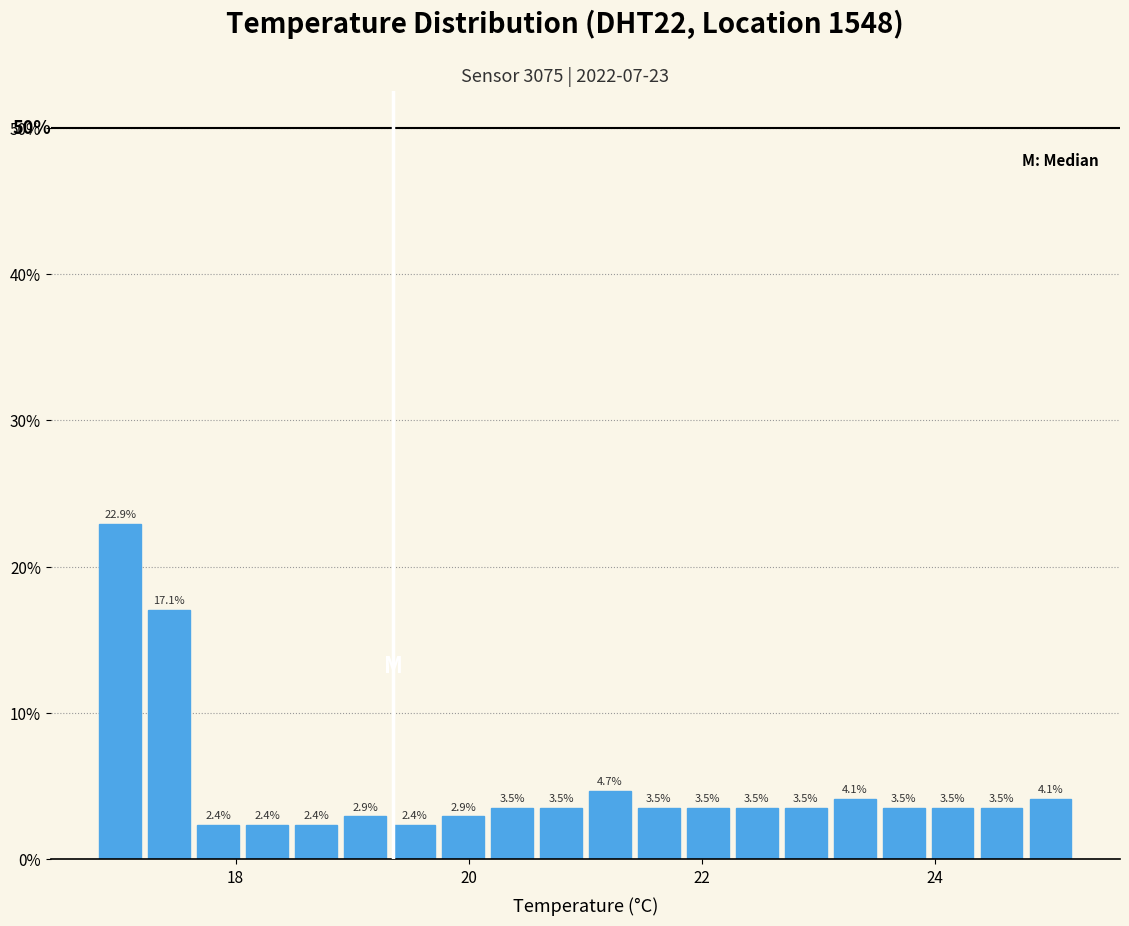

Around what value on the x-axis is the tallest bar? Give the approximate position of its centre, as read against the axis.

17.0